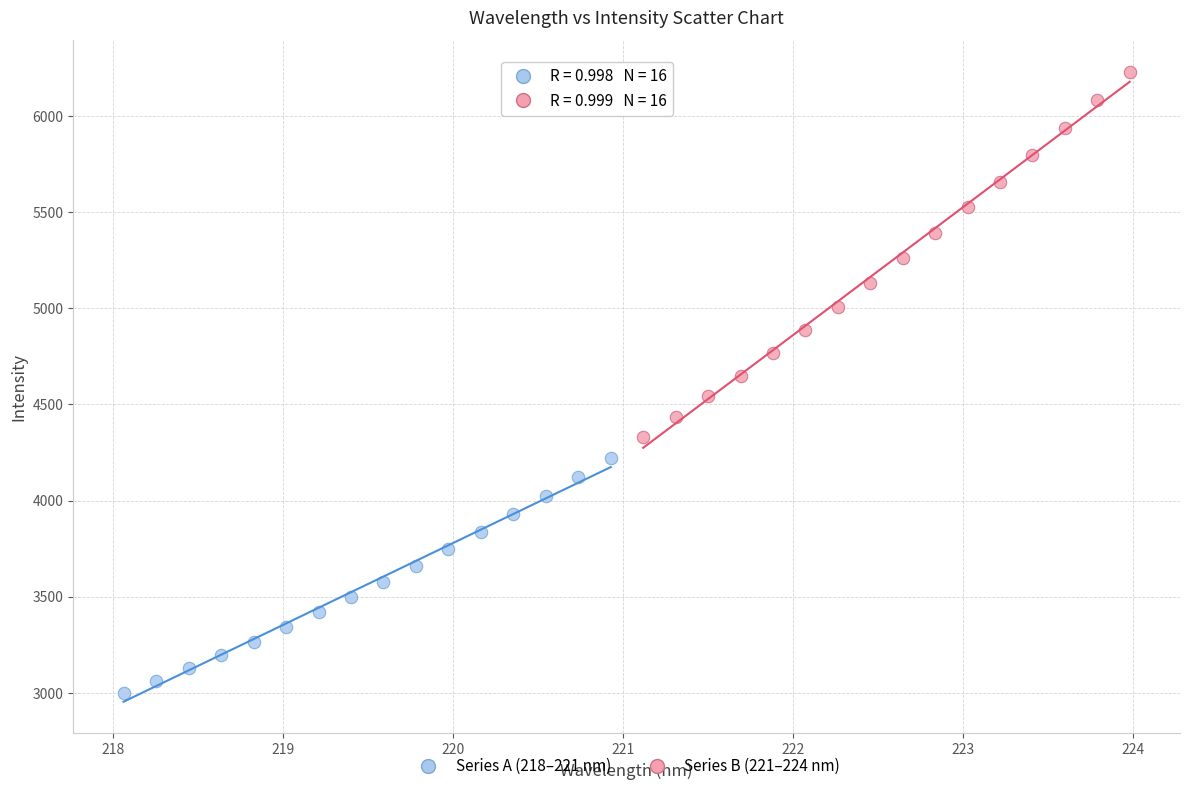

Which series reaches the minimum Y coordinate?

Series A (218–221 nm)